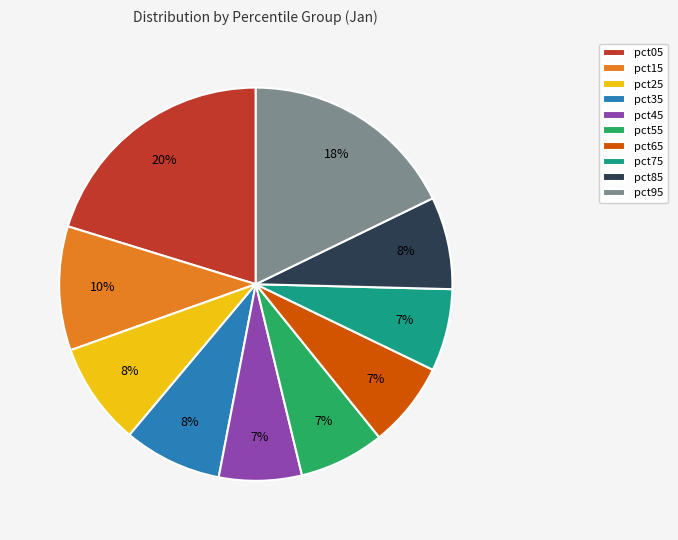

Which category has the biggest portion of the pie?

pct05